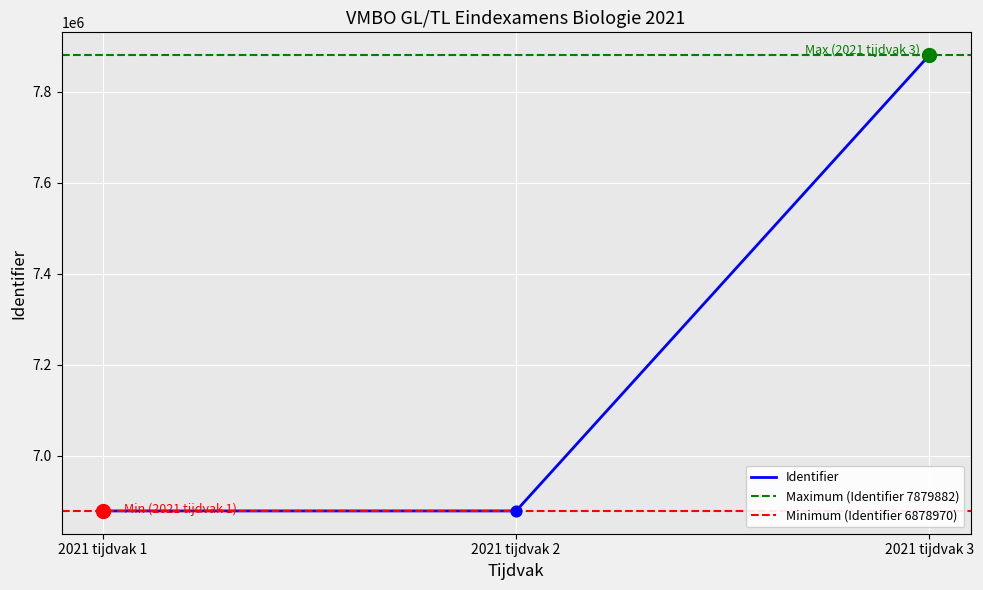

Between 2021 tijdvak 1 and 2021 tijdvak 3, which is larger?

2021 tijdvak 3